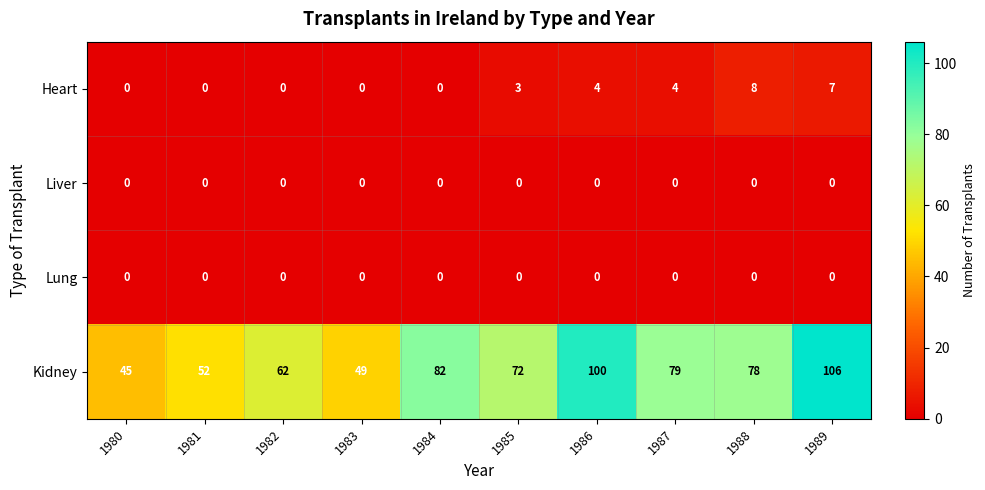

What is the maximum value shown in the chart?

106